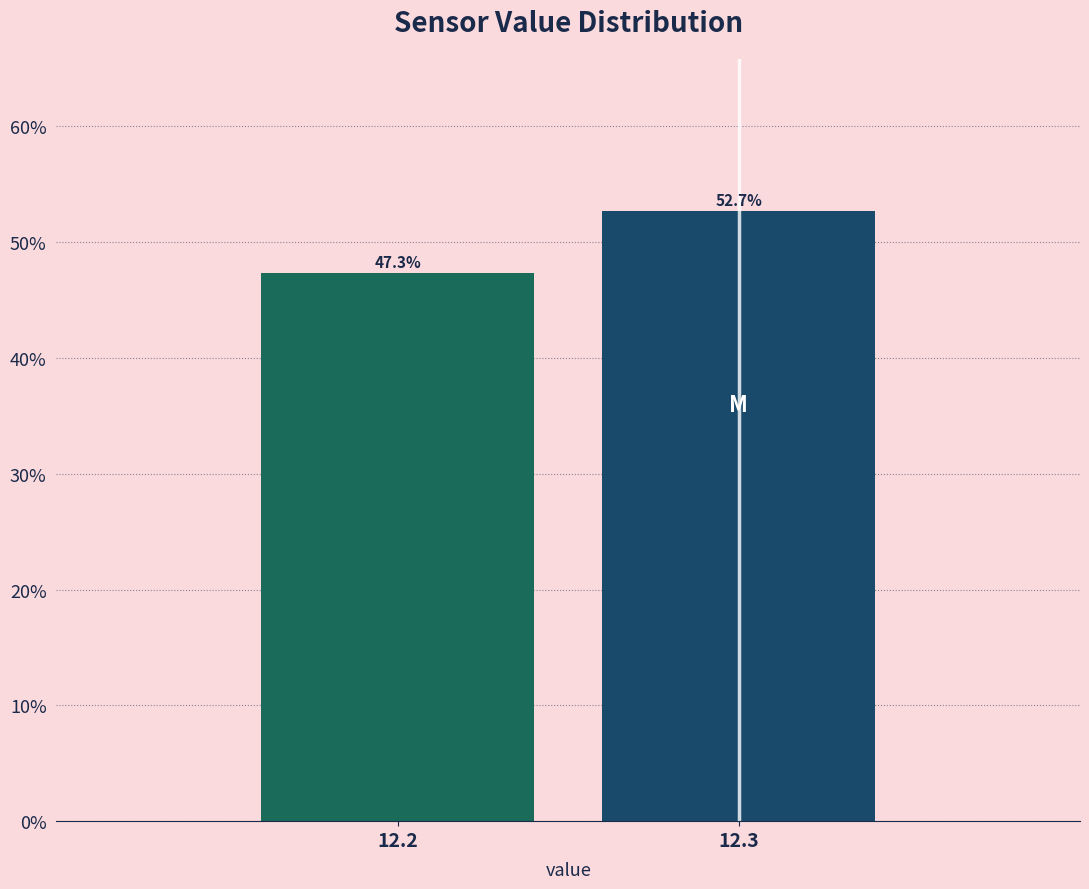

Reading right to left, extract all data points from this chart.

12.3=52.7	12.2=47.3